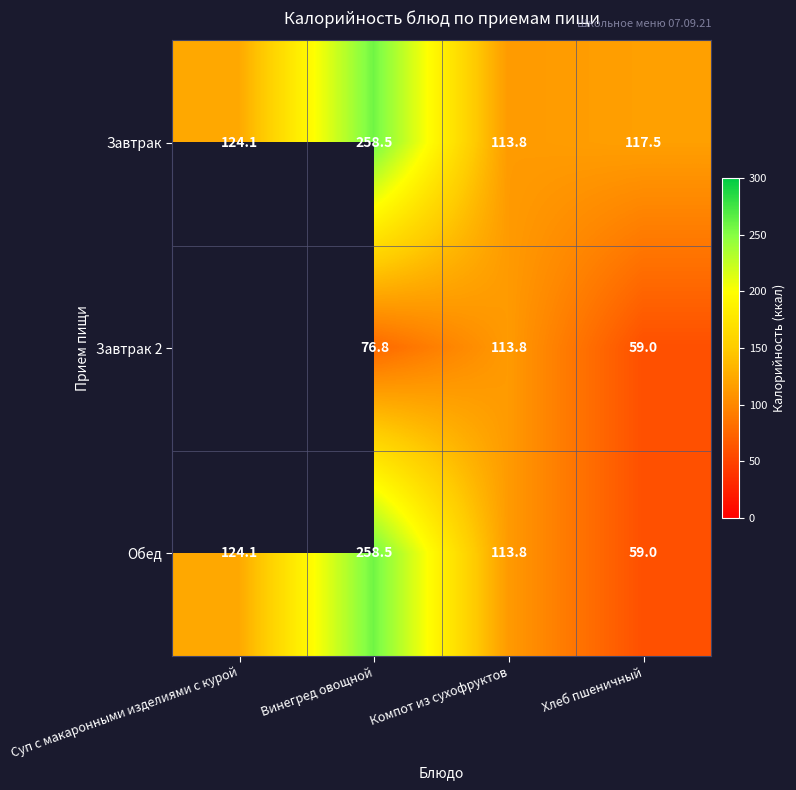

What is the difference between the highest and lowest values at Винегред овощной?

181.7